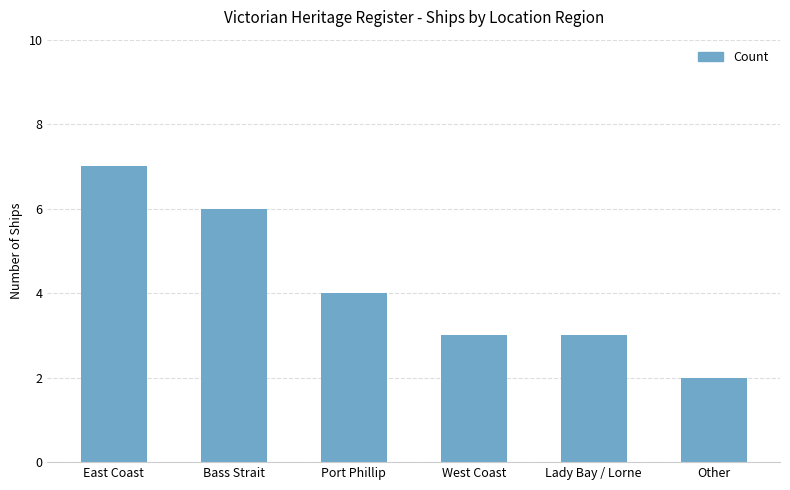

What is the maximum value shown in the chart?

7